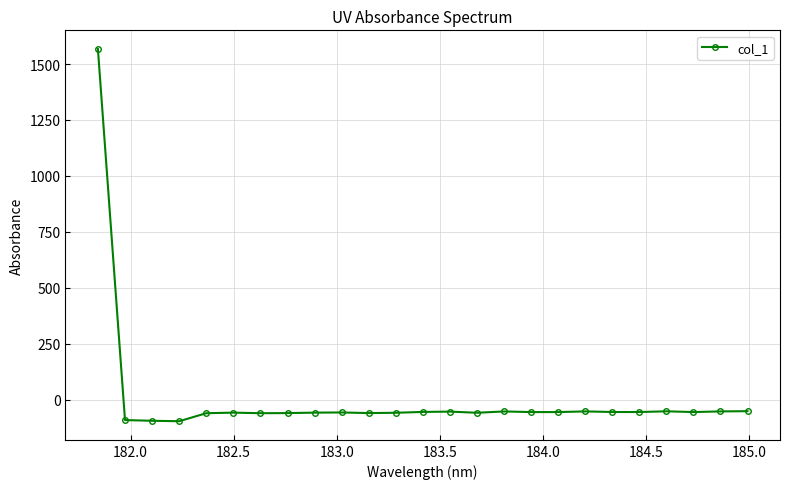

What is the minimum value shown in the chart?

-97.0